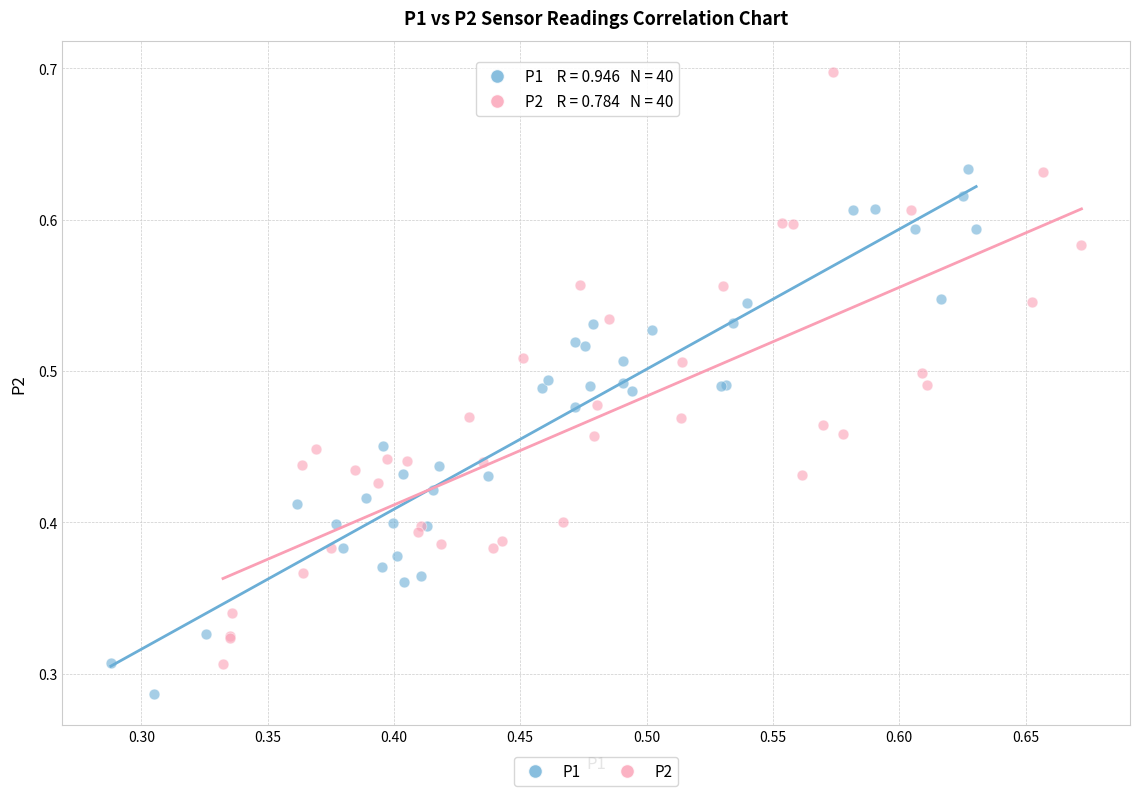

Which series reaches the minimum Y coordinate?

P1